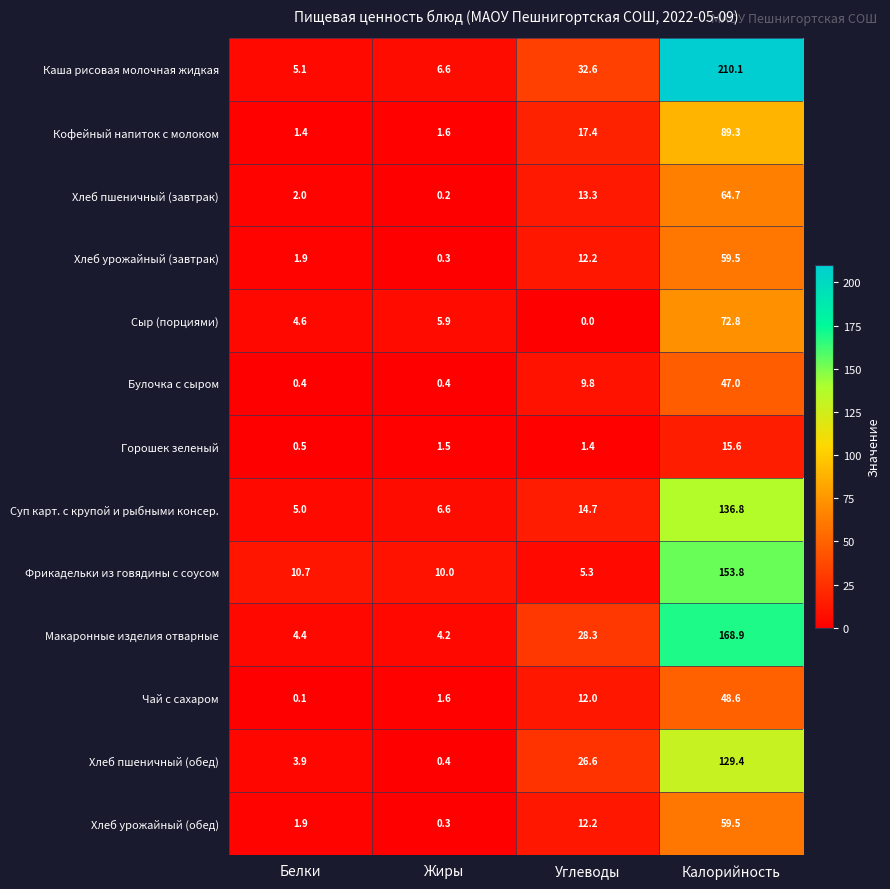

Rank the categories by Макаронные изделия отварные value from lowest to highest.

Жиры, Белки, Углеводы, Калорийность